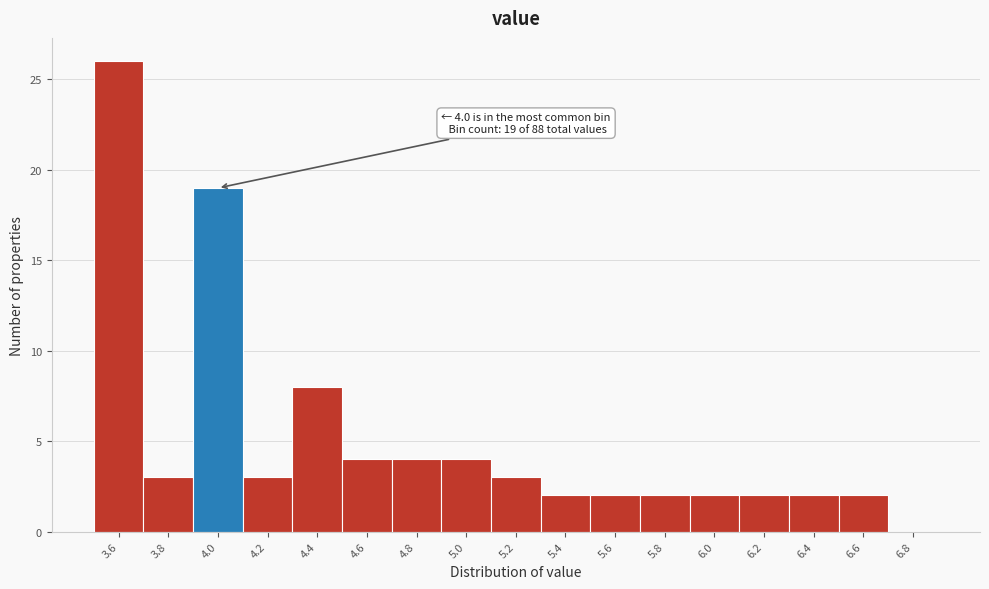

Reading left to right, list all the values displayed in this chart.

3.6=26	3.8=3	4.0=19	4.2=3	4.4=8	4.6=4	4.8=4	5.0=4	5.2=3	5.4=2	5.6=2	5.8=2	6.0=2	6.2=2	6.4=2	6.6=2	6.8=0